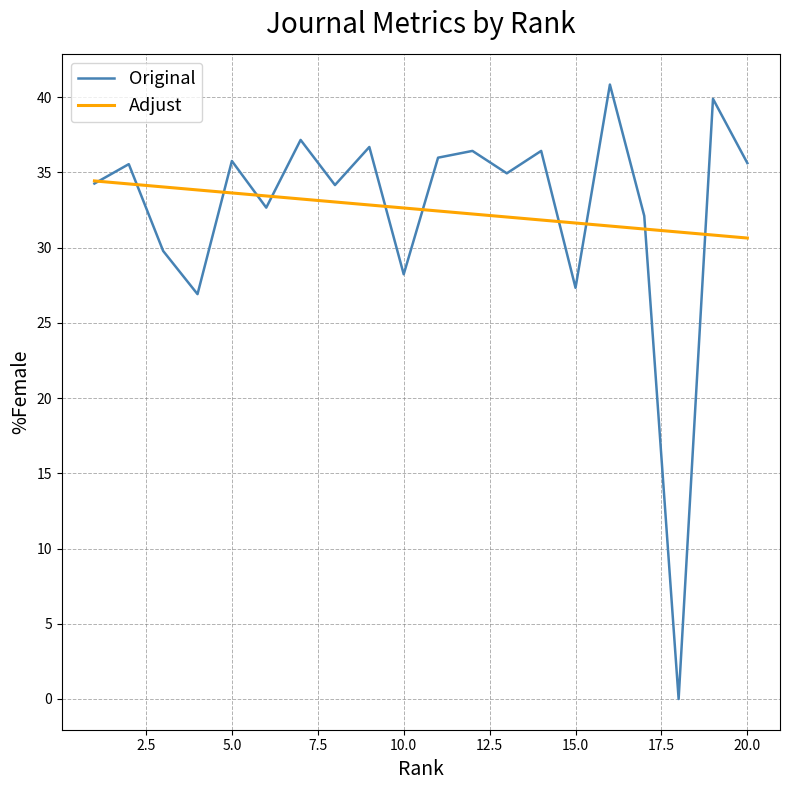

Which series has the largest range (max minus min)?

Original